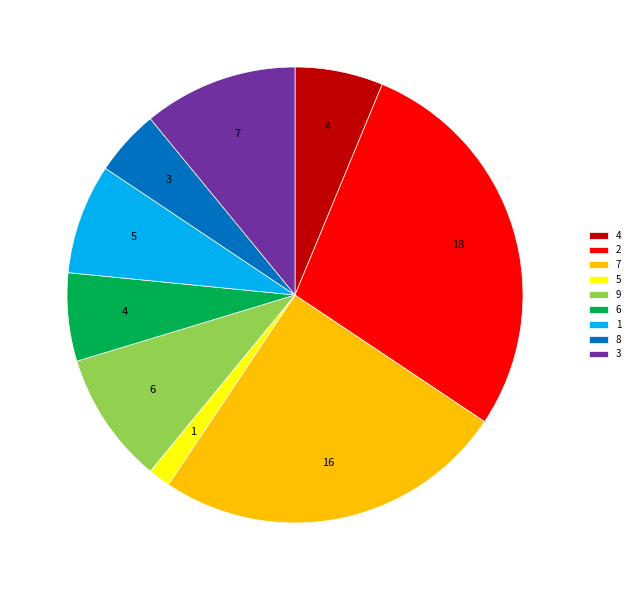

Count the number of slices in the pie.

9